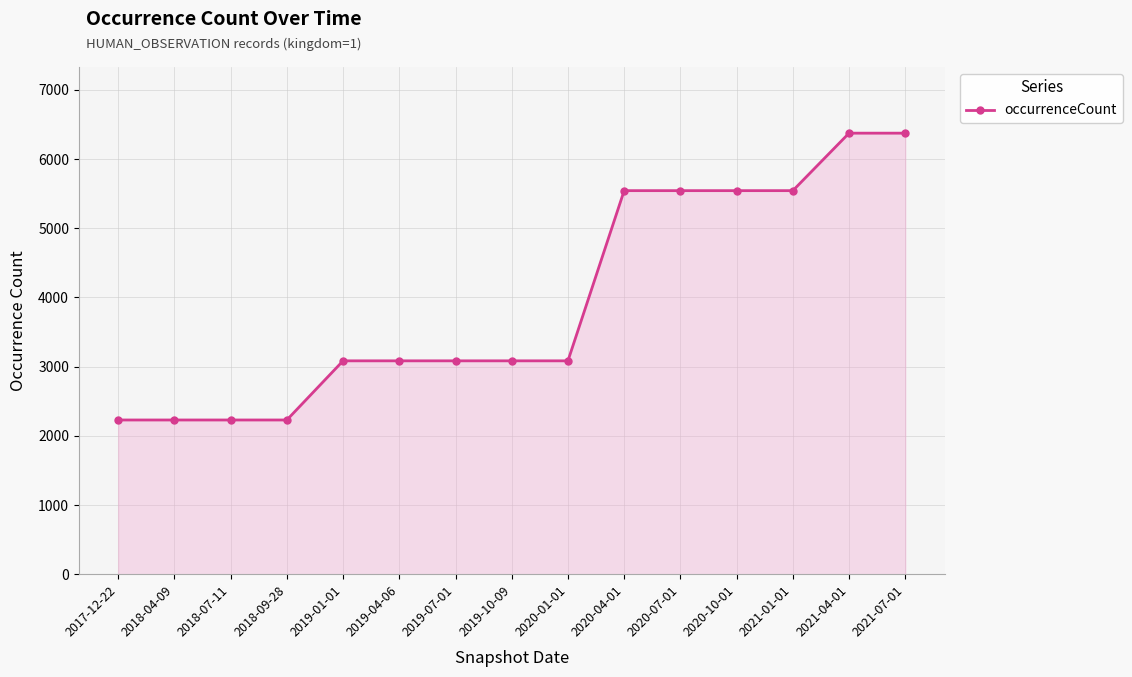

Reading left to right, extract all data points from this chart.

2229	2229	2229	2229	3084	3084	3084	3084	3084	5544	5544	5544	5544	6375	6375